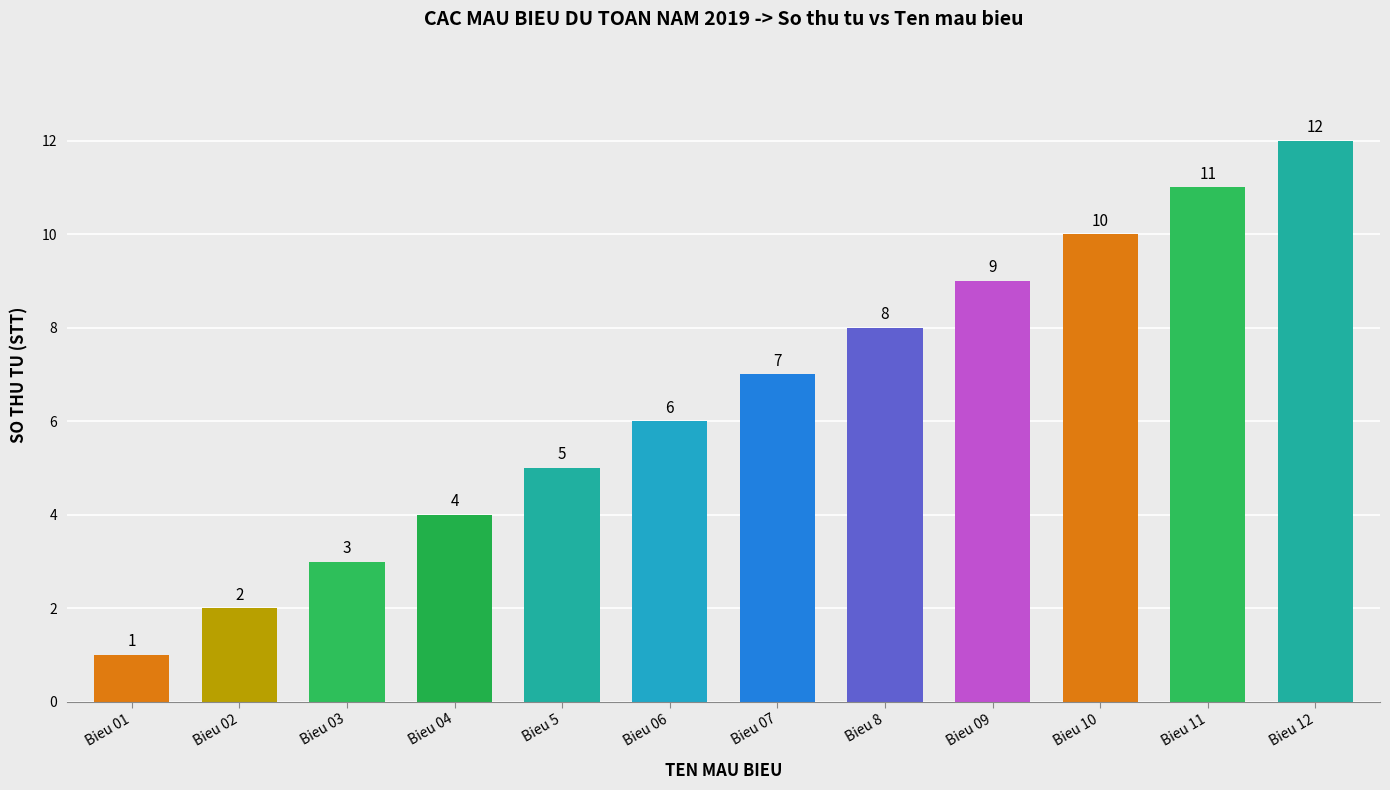

List the labels in order of value, largest first.

Bieu 12, Bieu 11, Bieu 10, Bieu 09, Bieu 8, Bieu 07, Bieu 06, Bieu 5, Bieu 04, Bieu 03, Bieu 02, Bieu 01